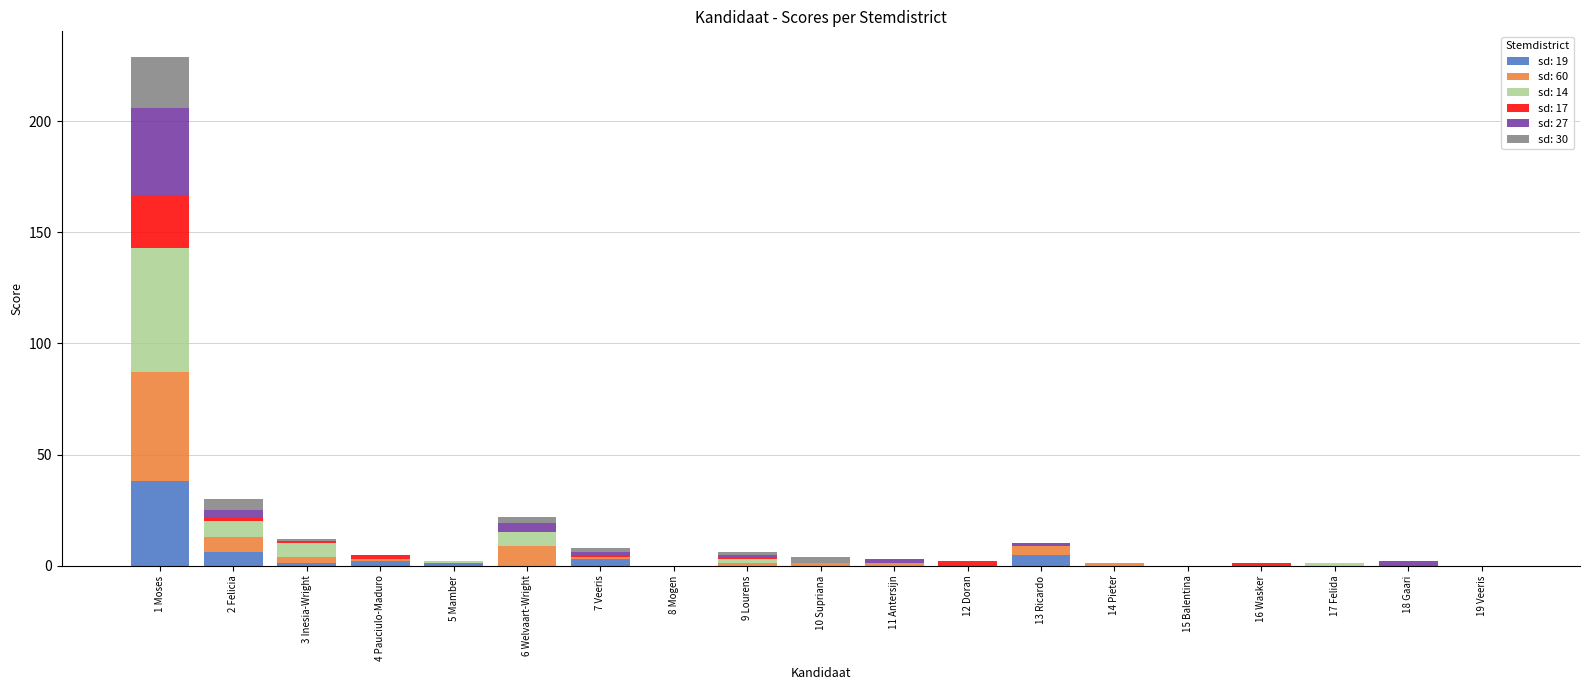

At which category is the sum across all series the highest?

1 Moses